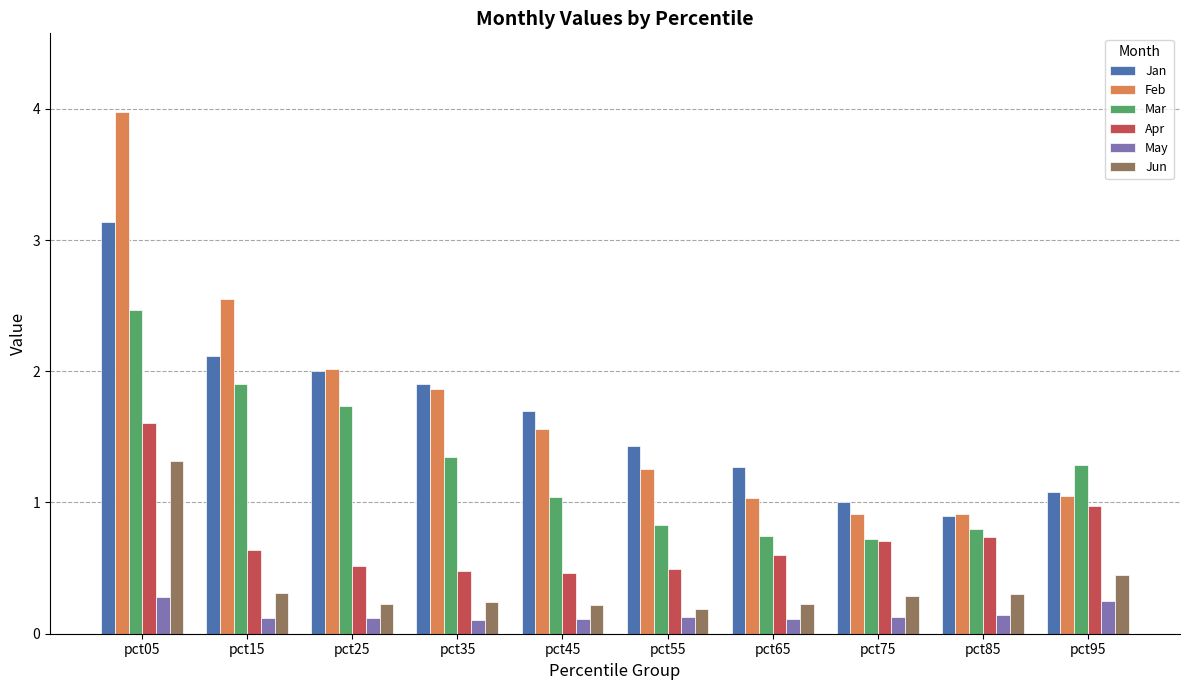

Which series has the widest spread of values?

Feb